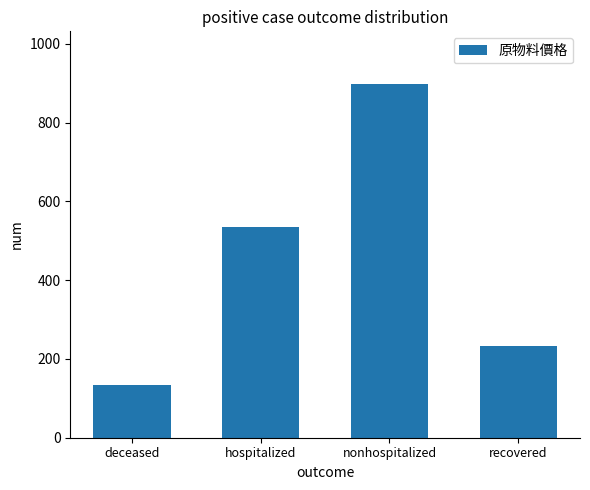

The chart shows a value of 50.8 at deceased. True or false?

False